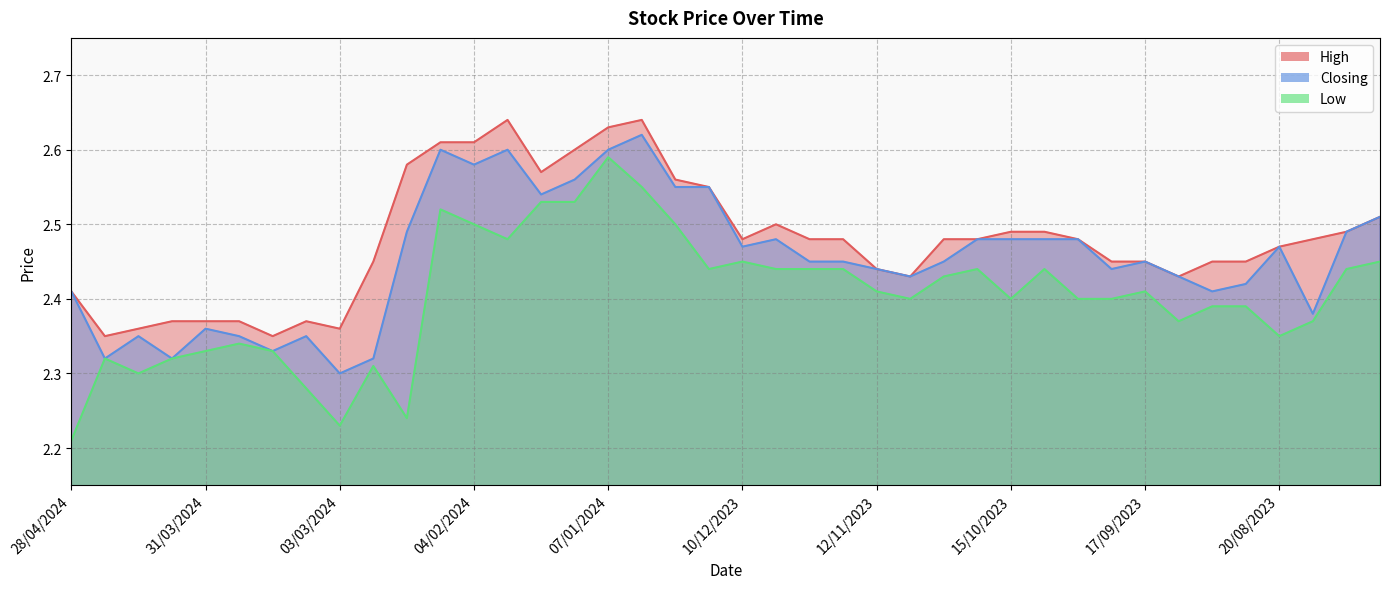

Is it true that Low equals 2.4 at 24/09/2023?

True